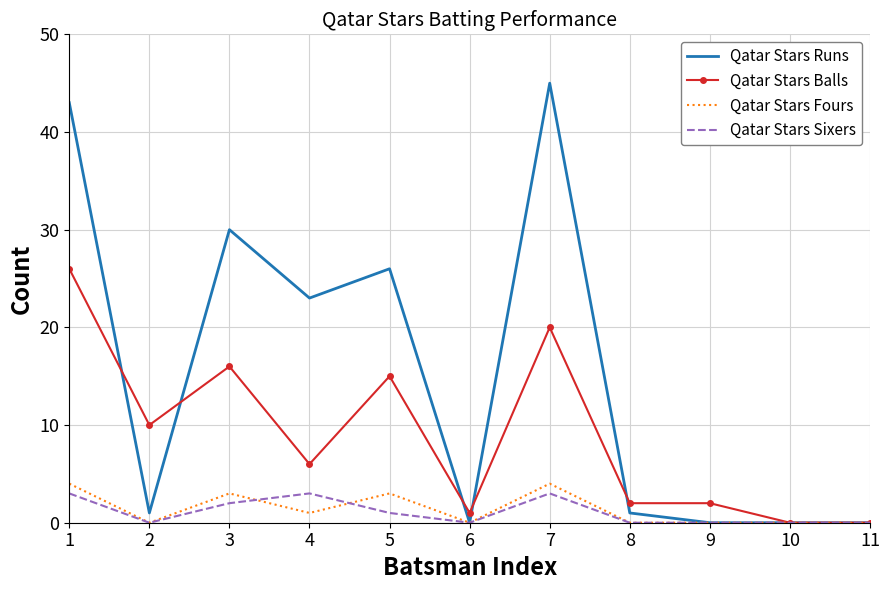

The value of Qatar Stars Runs at 9 is 29. True or false?

False